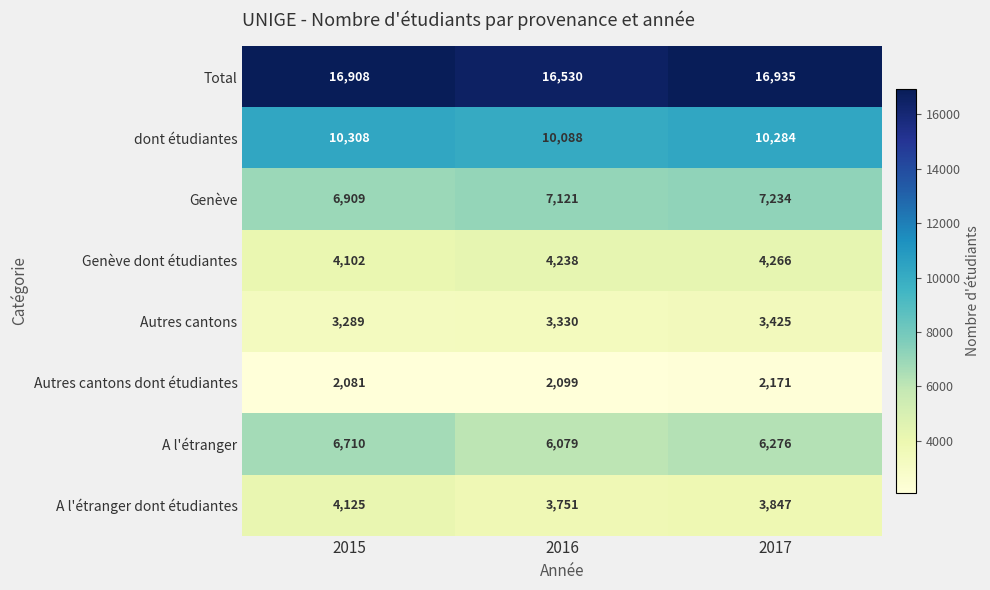

How many data points does each series have?

3